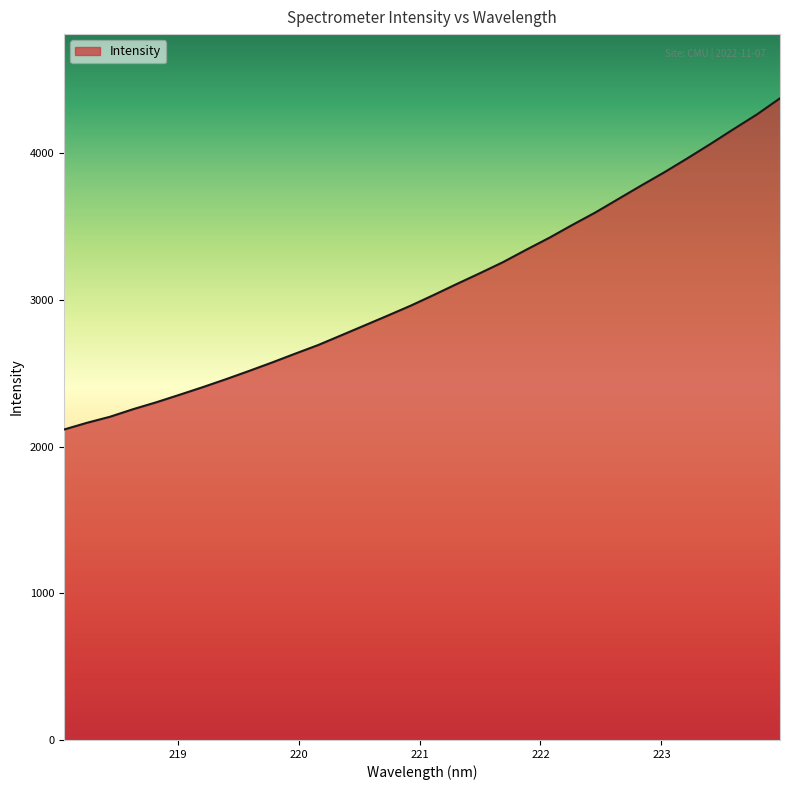

What is the sum of all values?

98738.3